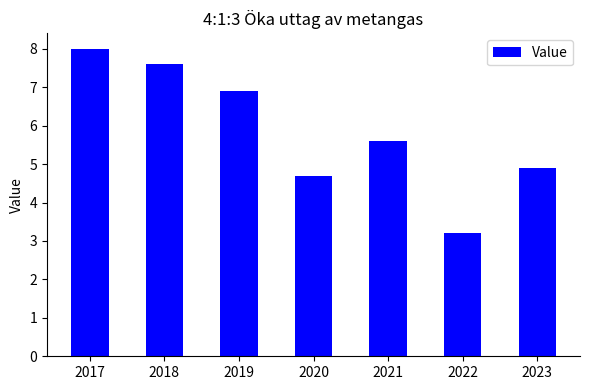

What is the difference between the second highest and minimum values?

4.4